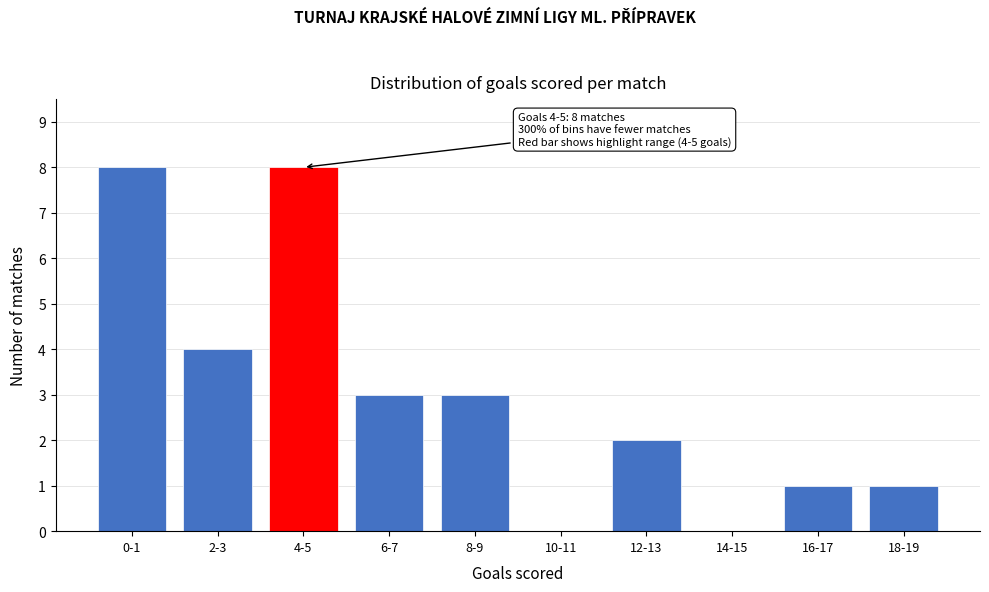

Reading left to right, extract all data points from this chart.

0-1=8	2-3=4	4-5=8	6-7=3	8-9=3	10-11=0	12-13=2	14-15=0	16-17=1	18-19=1